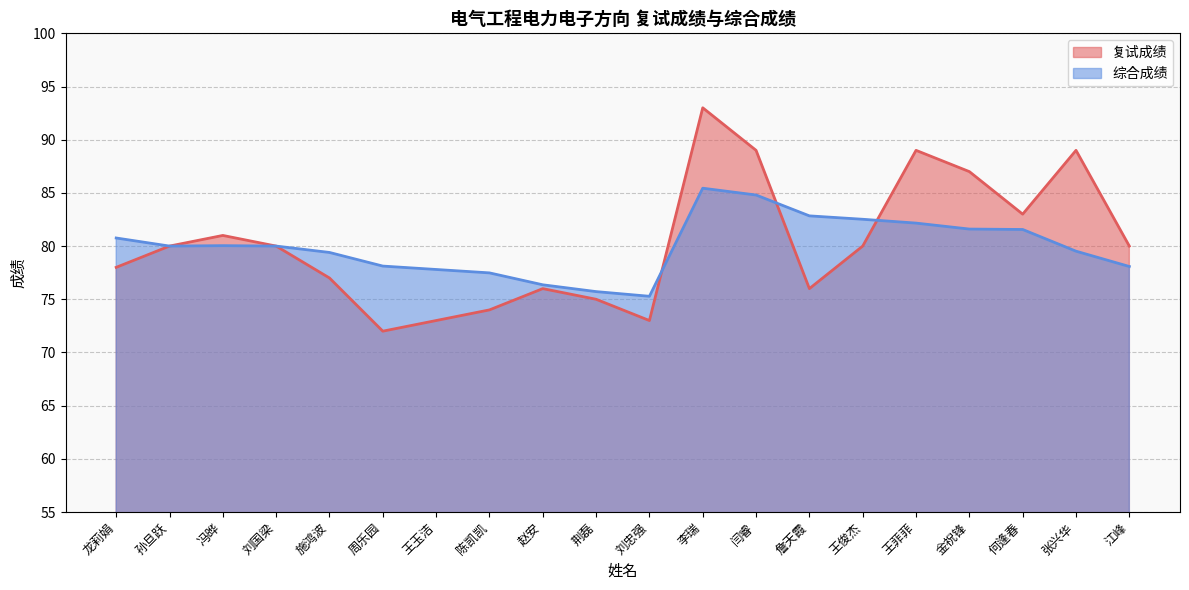

Which series ends up on top after the final intersection of 复试成绩 and 综合成绩?

复试成绩